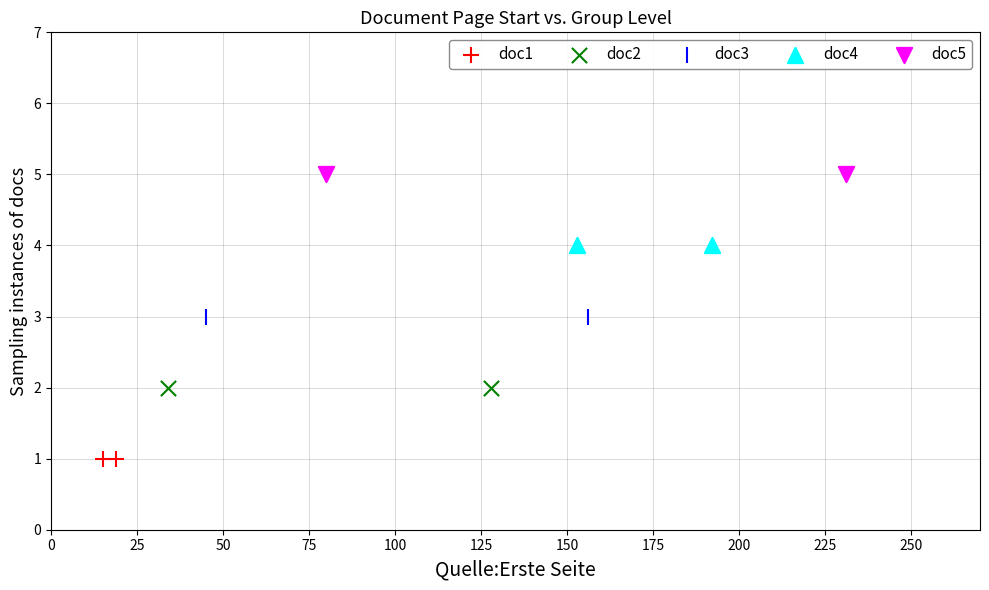

Which series reaches the maximum Y coordinate?

doc5